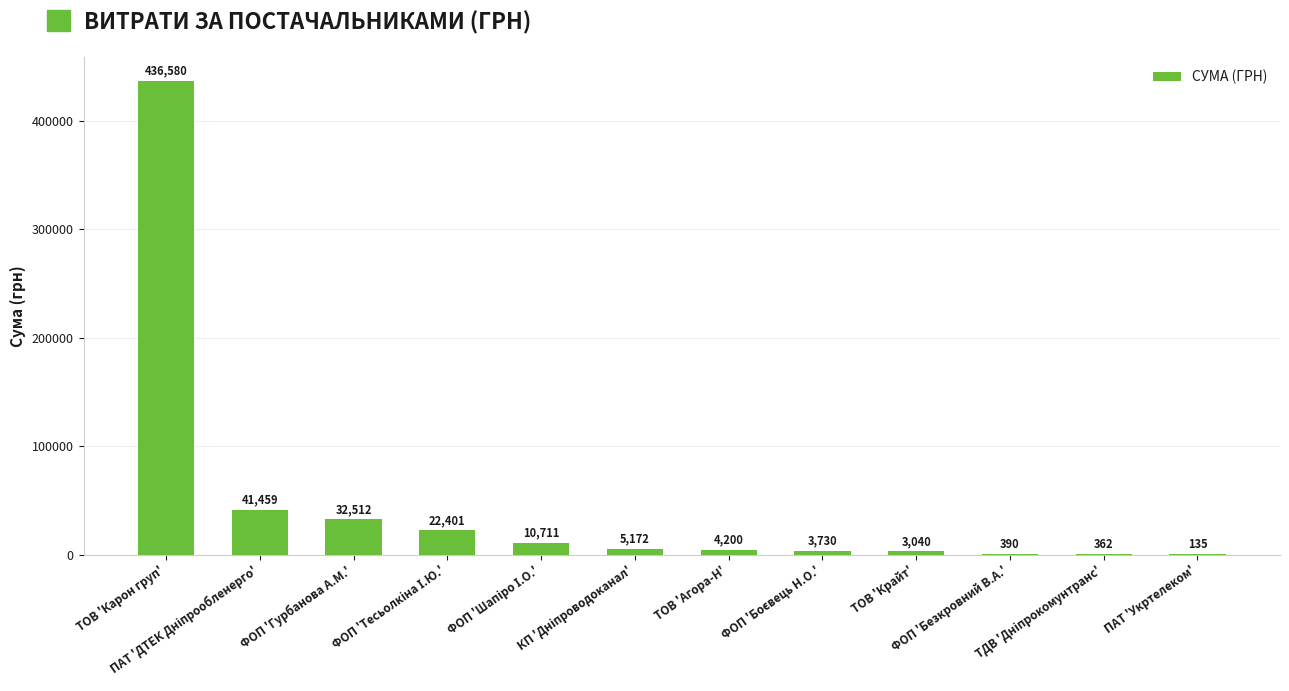

Are the bars horizontal?

No